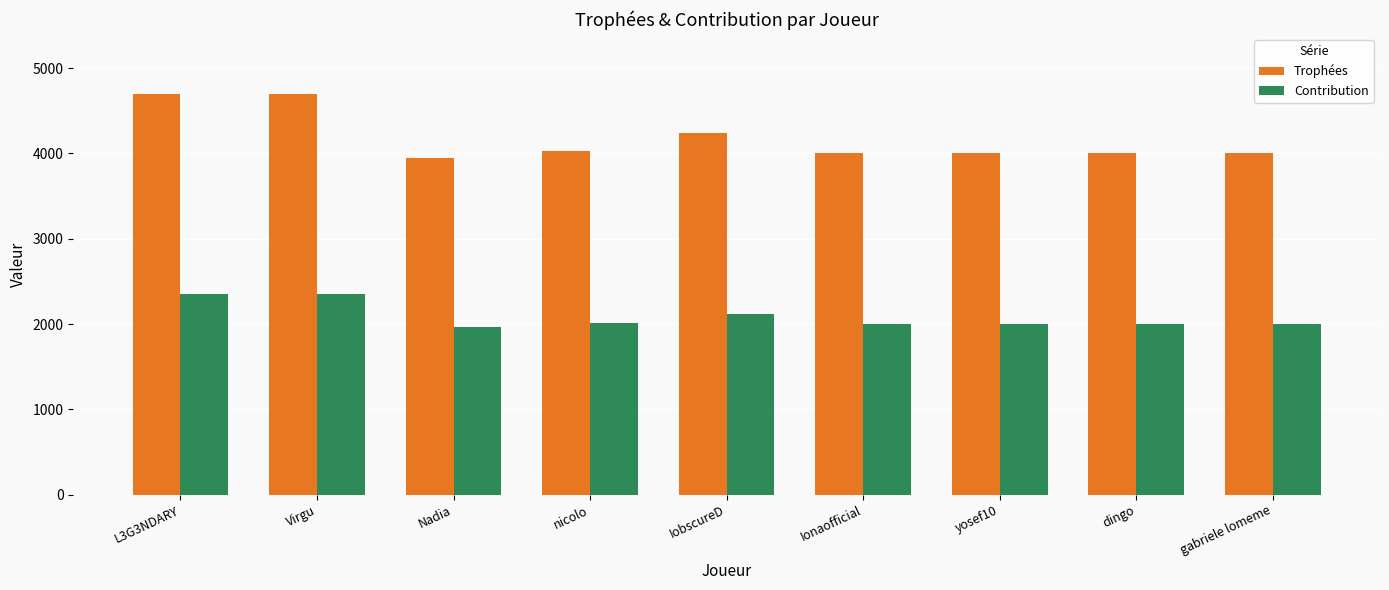

The value of Contribution at IobscureD is 2120. True or false?

True